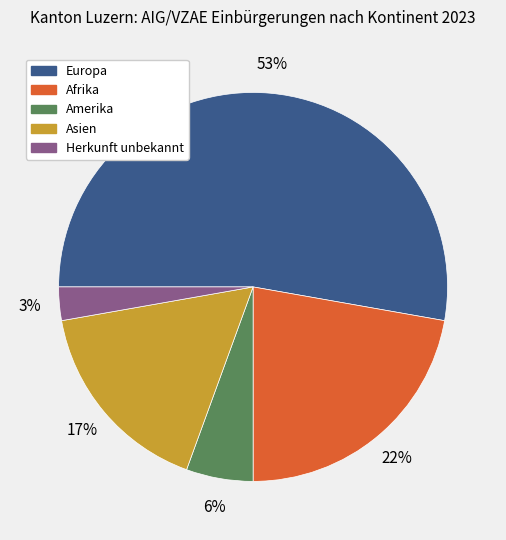

The Asien slice represents 4% of the pie. True or false?

False